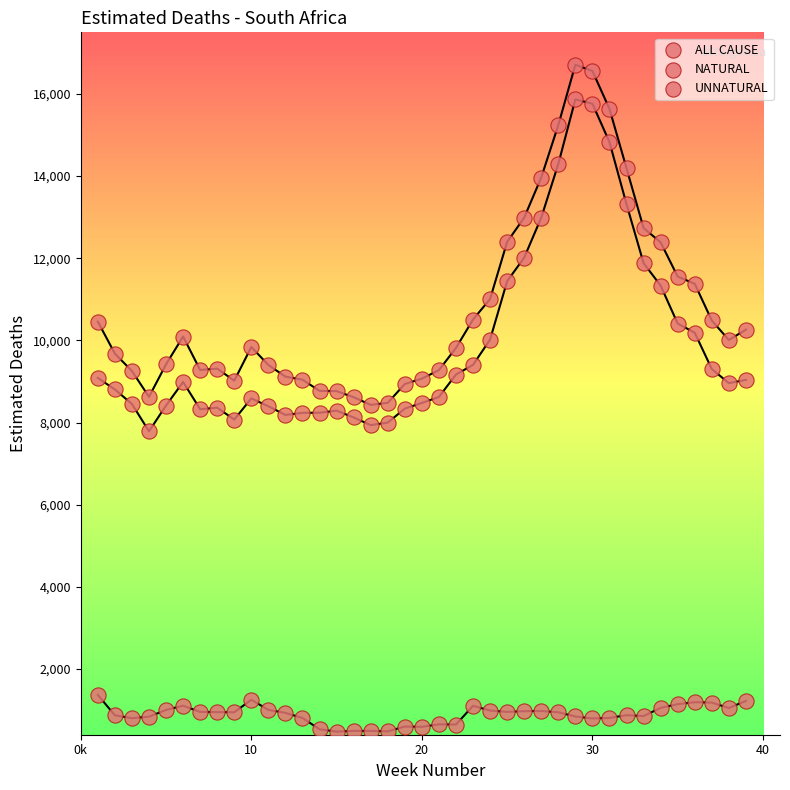

How many points are shown in the scatter plot?

117